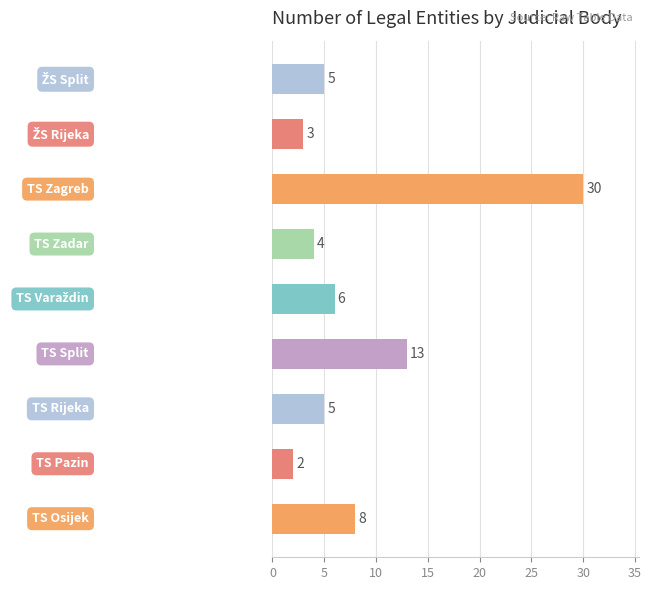

What is the greatest value displayed?

30